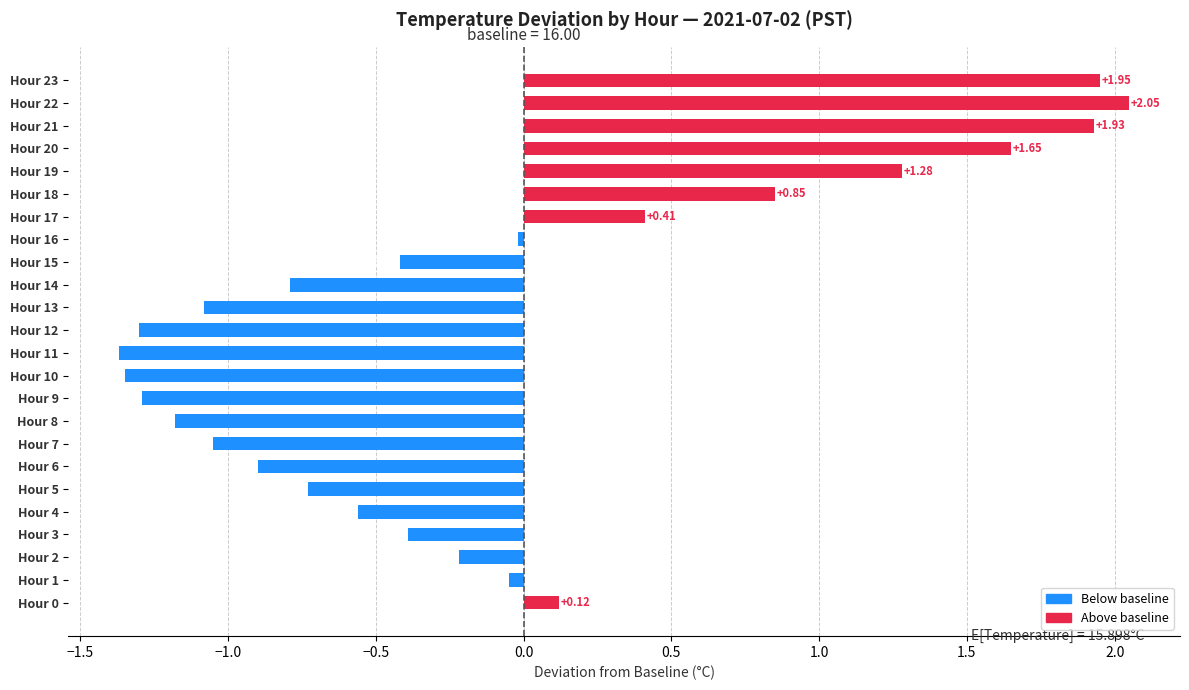

What is the difference between the second highest and minimum values?

3.3